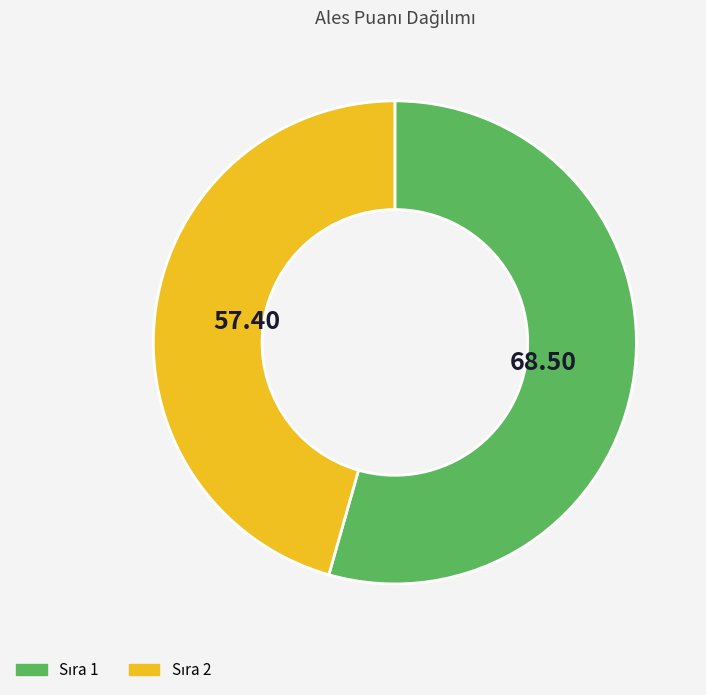

Is there a majority slice in this chart?

Yes